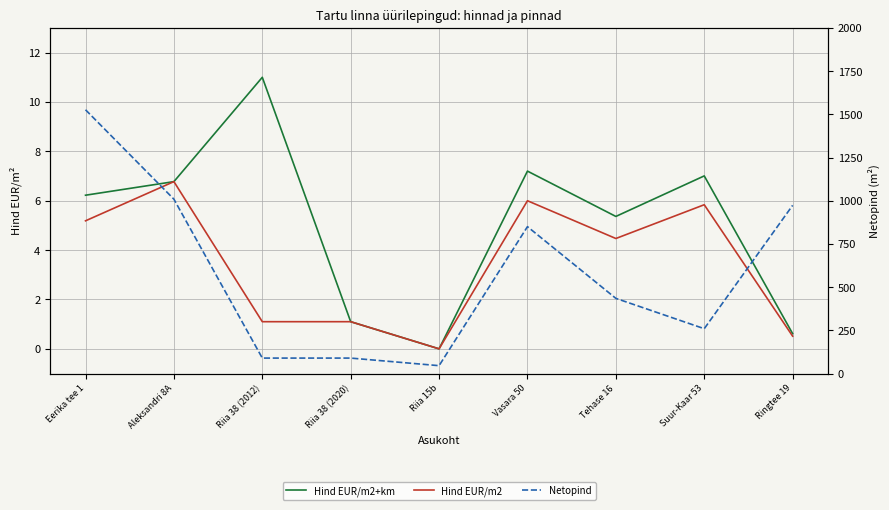

Where is the first local minimum for Hind EUR/m2+km?

Riia 15b